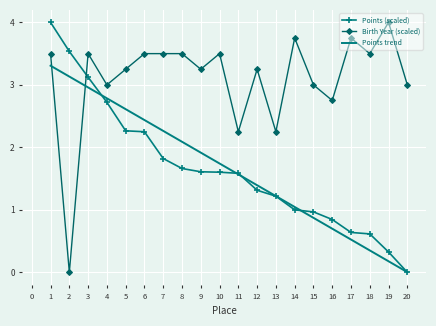

At which label does Points trend reach its minimum?

20